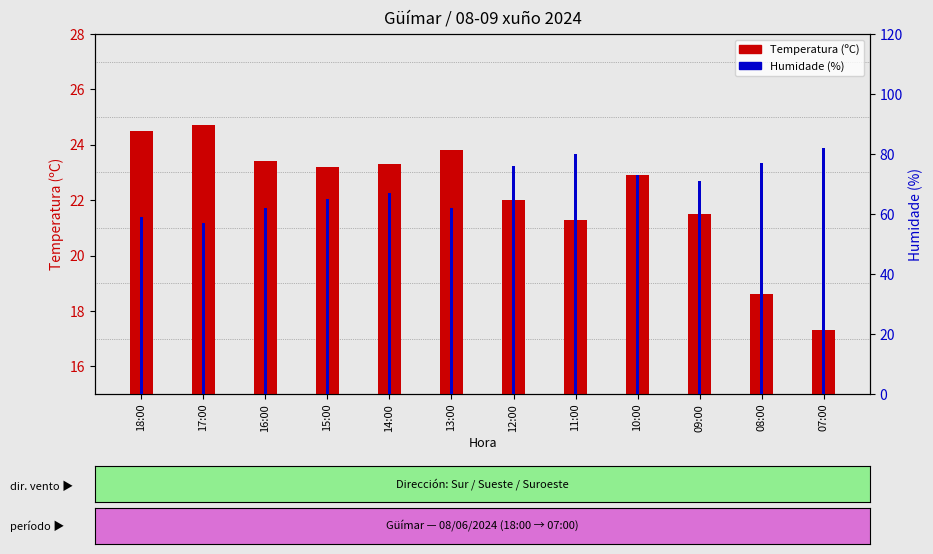

What is the sum of all Temperatura (ºC) values?

266.5